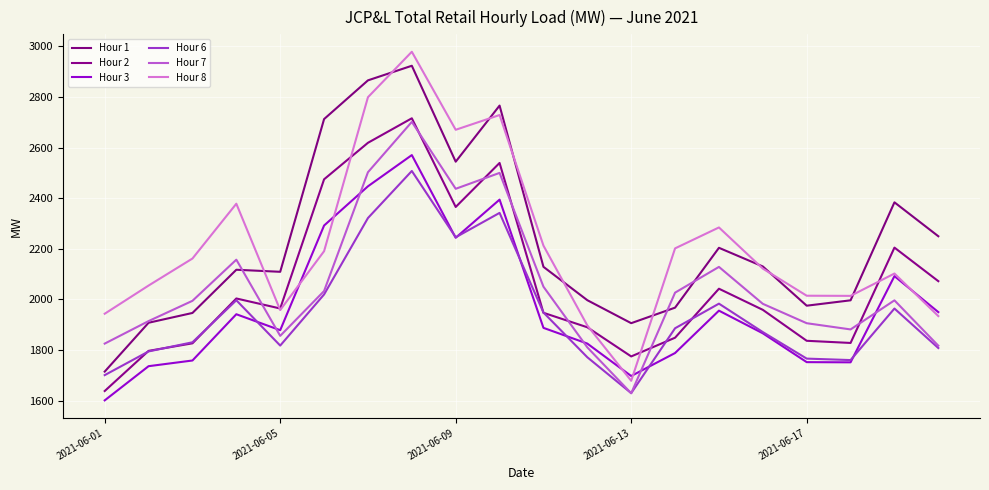

How many lines are shown in the chart?

6